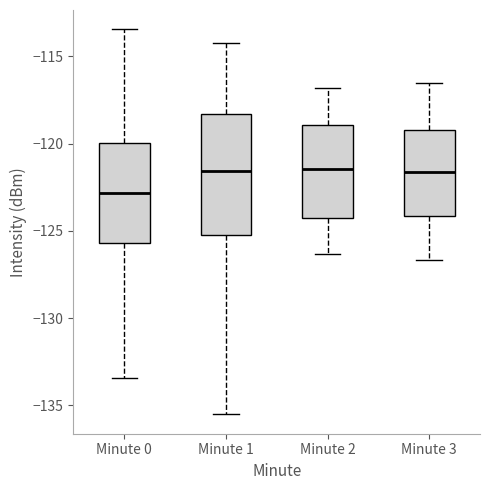

Reading left to right, transcribe this box plot: for each box, give where its median line is, the range the box spans, and where its two whiskers end, as read against the y-axis. The values are not printed on the chart, so give them approximately, as read against the axis.

Minute 0: median -123.0, box -125.5 to -120.0, whiskers -133.5 to -113.5
Minute 1: median -121.5, box -125.0 to -118.5, whiskers -135.5 to -114.0
Minute 2: median -121.5, box -124.0 to -119.0, whiskers -126.5 to -117.0
Minute 3: median -121.5, box -124.0 to -119.0, whiskers -126.5 to -116.5